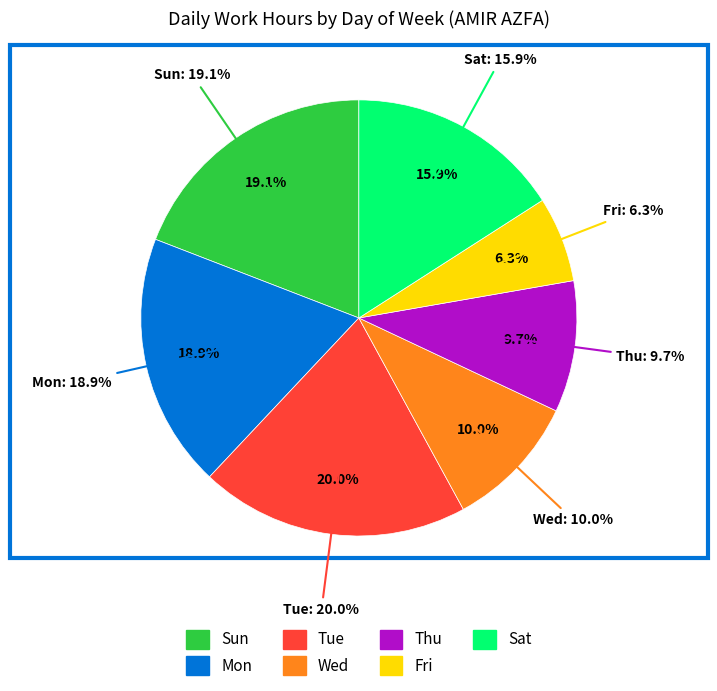

Does Mon account for over 50% of the chart?

No